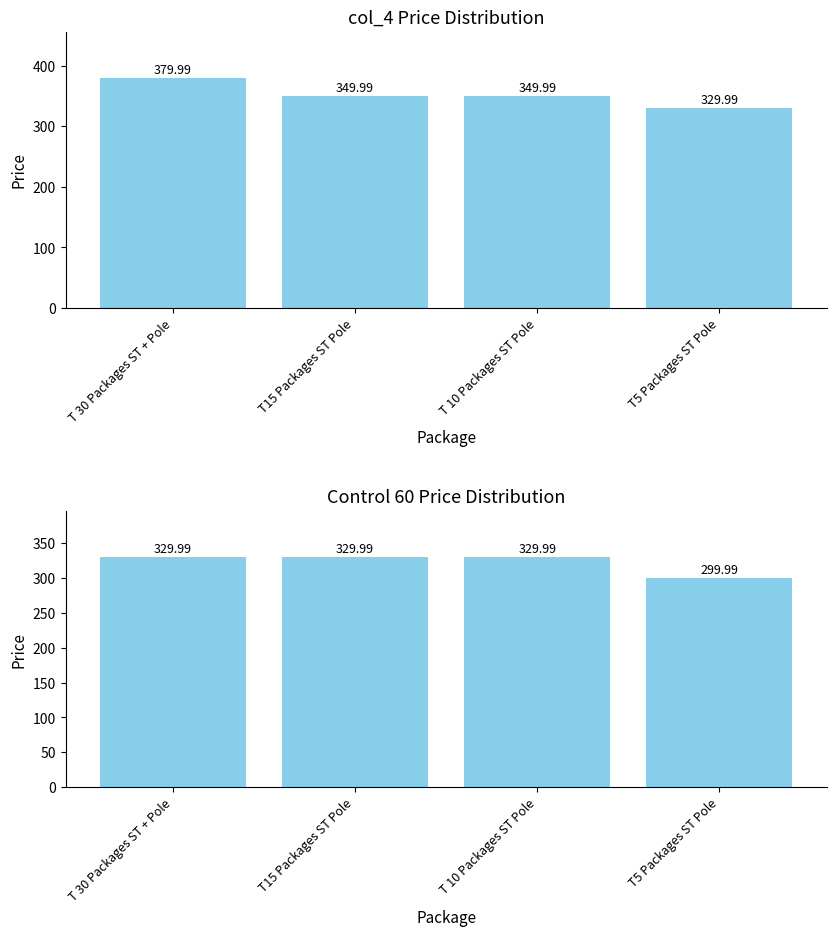

Which category has the highest value across all series?

T 30 Packages ST + Pole